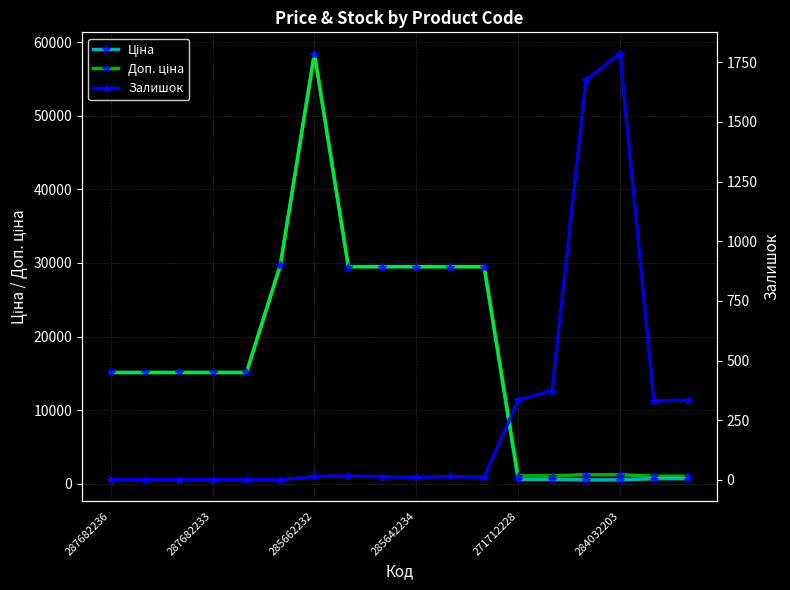

Is the value of Залишок at 12 greater than the value of Доп. ціна at 17?

No